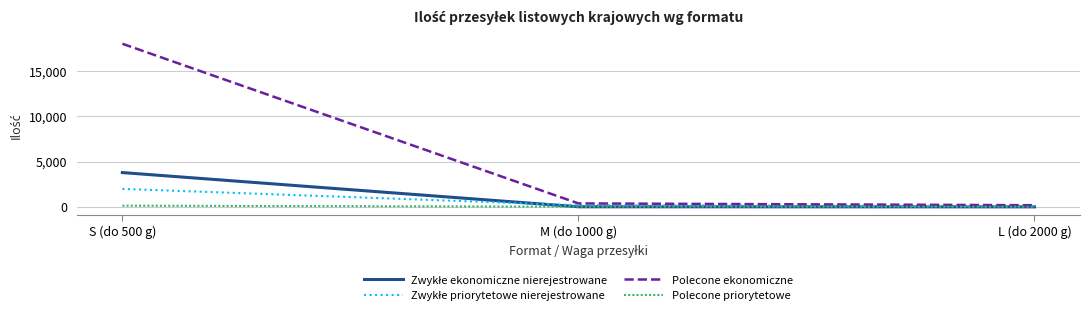

Which series has the largest total across all categories?

Polecone ekonomiczne